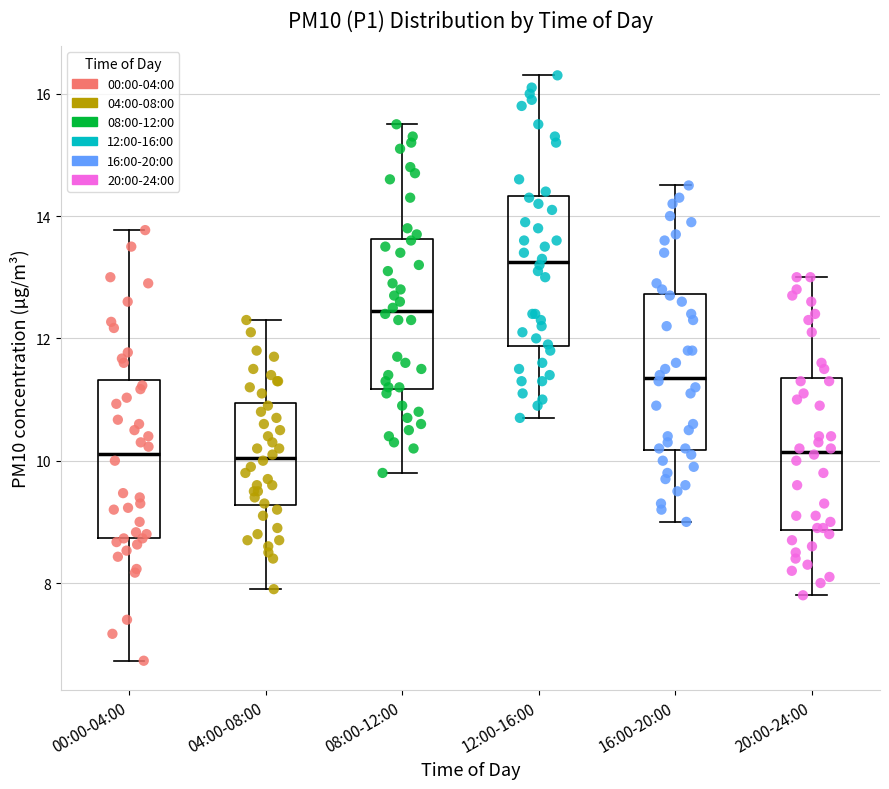

Where does the upper whisker of the box for 12:00-16:00 end on the y-axis? The values are not printed on the chart, so give them approximately, as read against the axis.

16.4